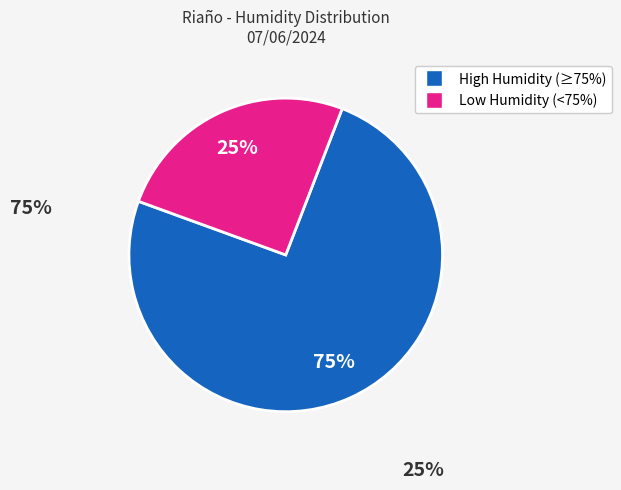

To the nearest percent, what is the average slice percentage?

50%